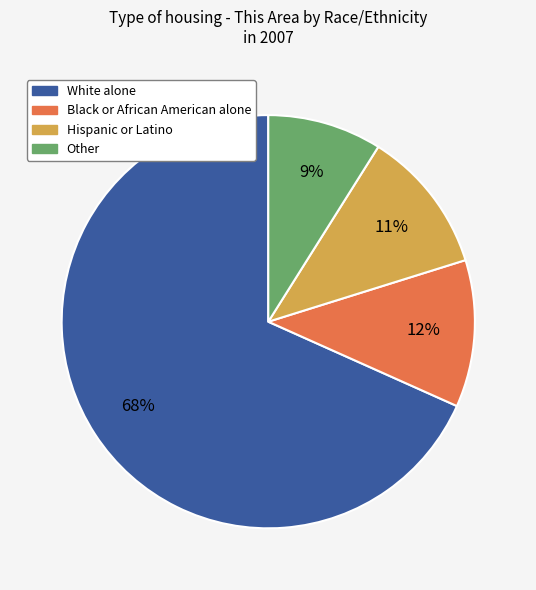

Is there a majority slice in this chart?

Yes